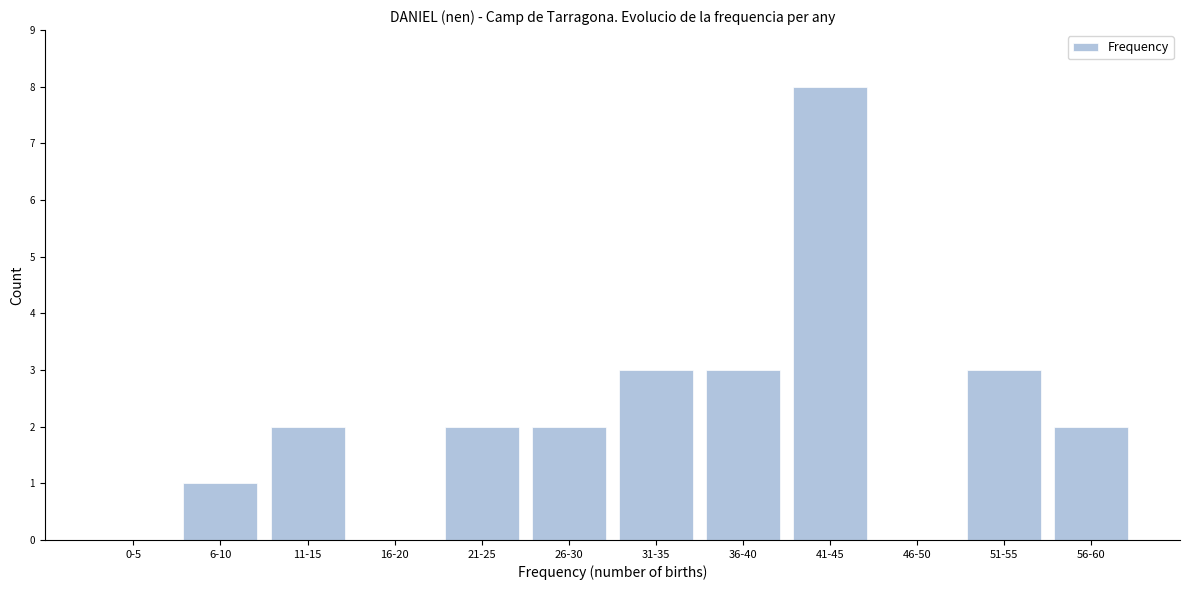

Reading left to right, transcribe all the data shown in this chart.

0-5=0	6-10=1	11-15=2	16-20=0	21-25=2	26-30=2	31-35=3	36-40=3	41-45=8	46-50=0	51-55=3	56-60=2